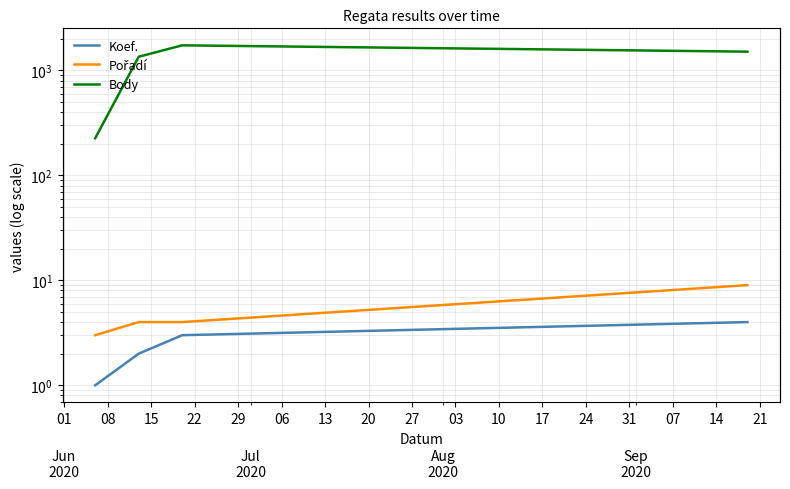

True or false: Pořadí has more than 0 interior local peaks.

False